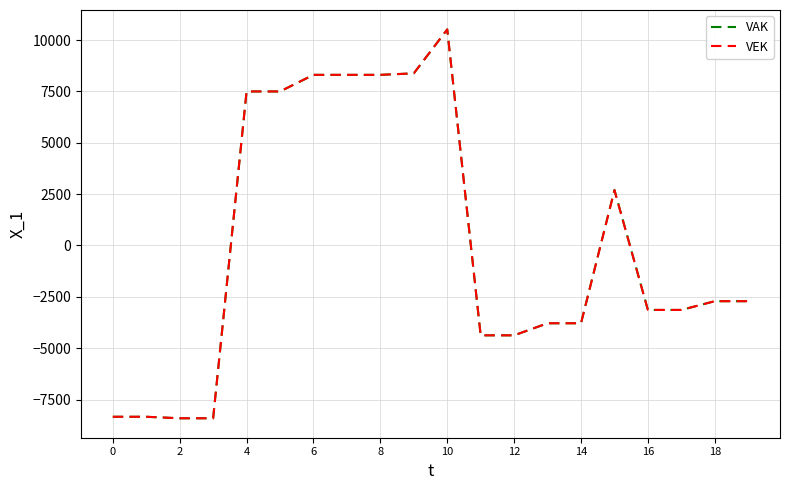

What is the greatest value displayed?

10517.0